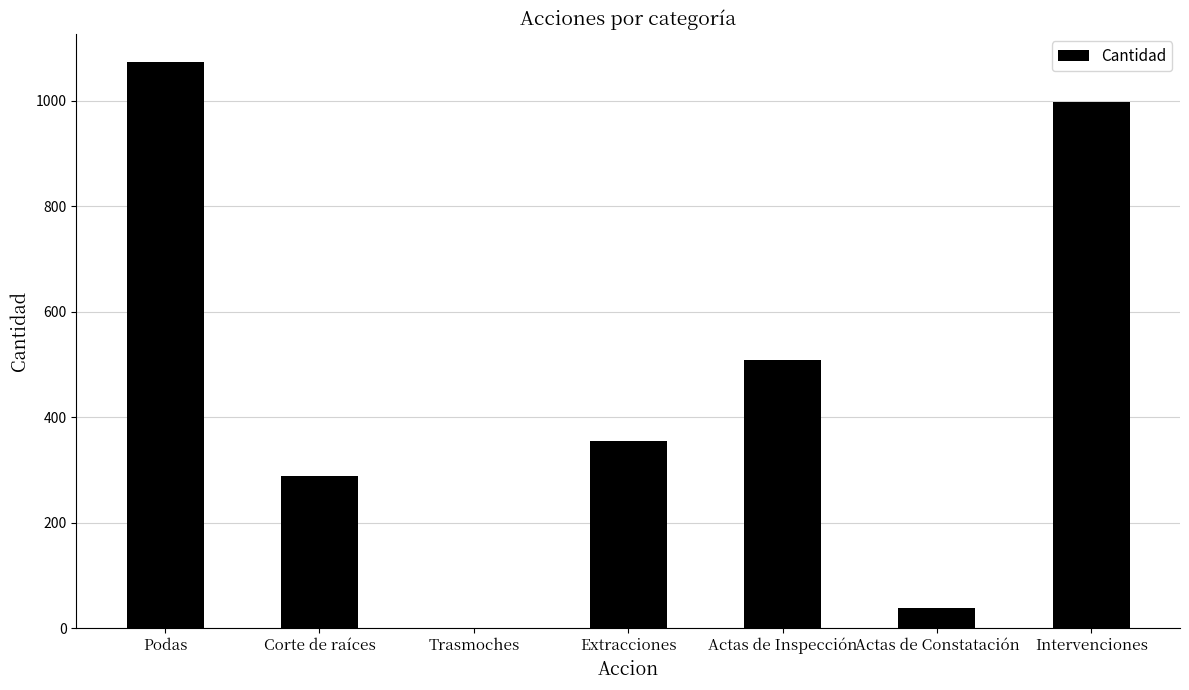

What is the change in value from Actas de Constatación to Intervenciones?

+958